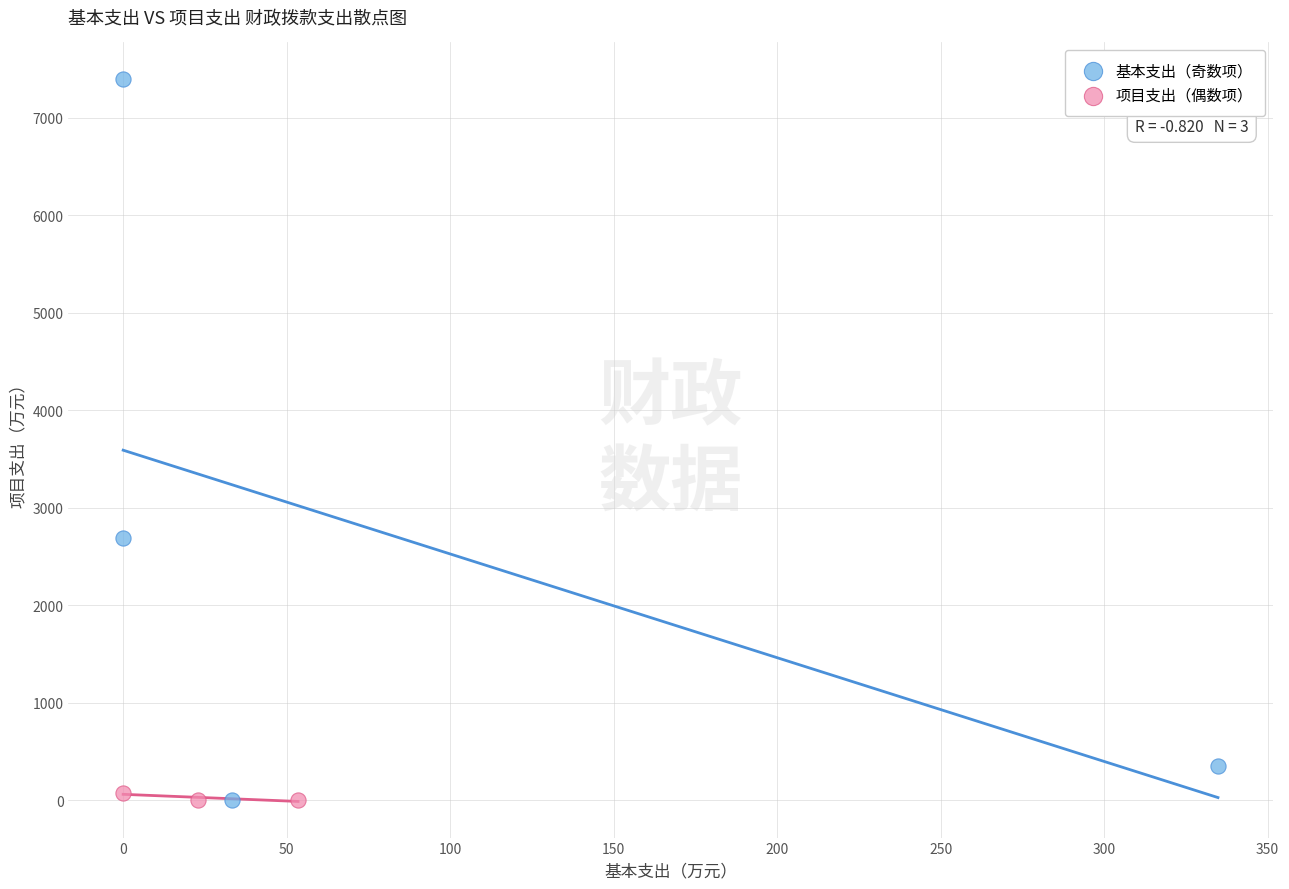

Which series has the largest Y range (max minus min)?

基本支出（奇数项）